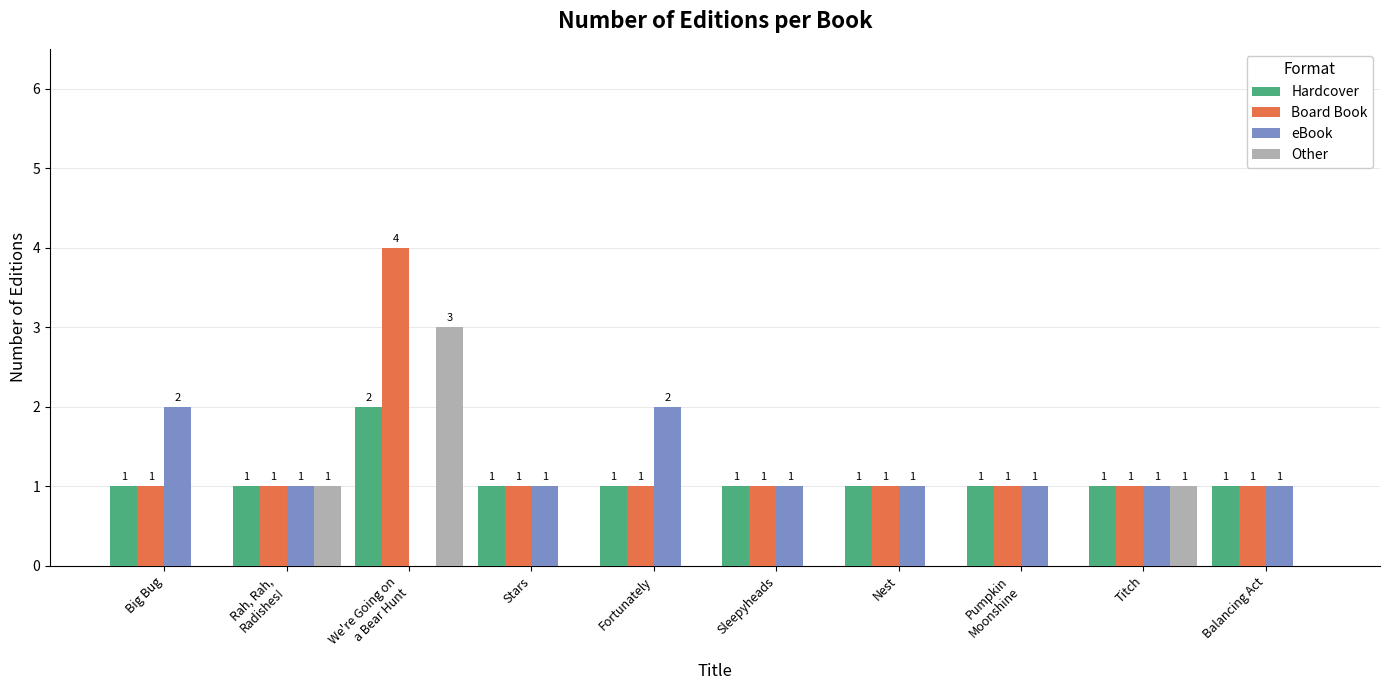

Is the value of Hardcover at Rah, Rah,
Radishes! greater than the value of Other at Stars?

Yes